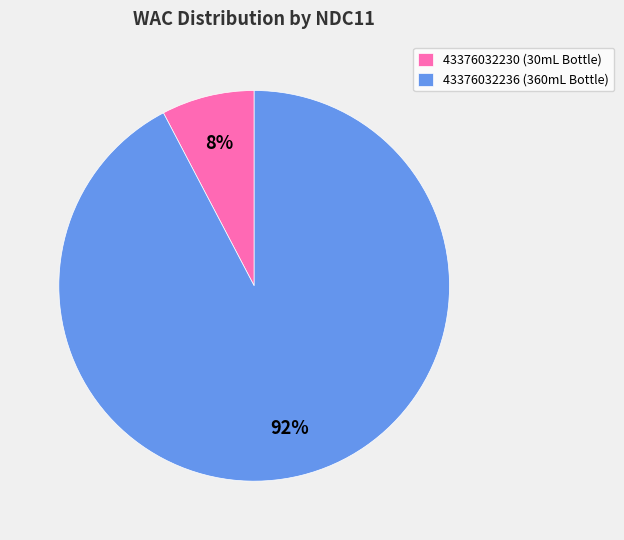

What percentage is the 43376032236 slice, to the nearest percent?

92%